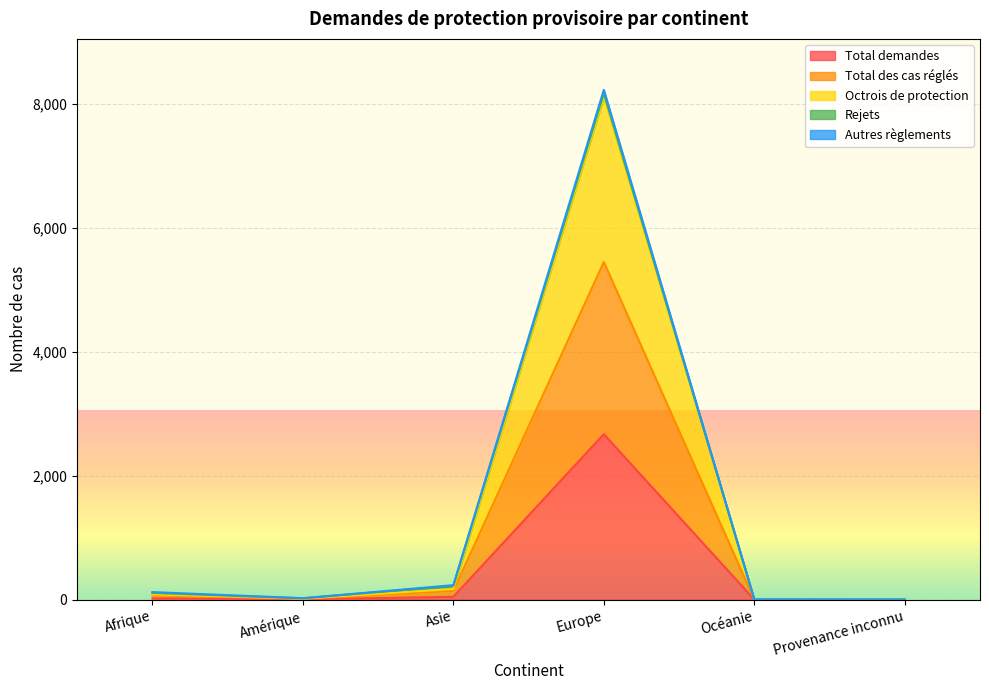

At which label does Total demandes reach its peak?

Europe